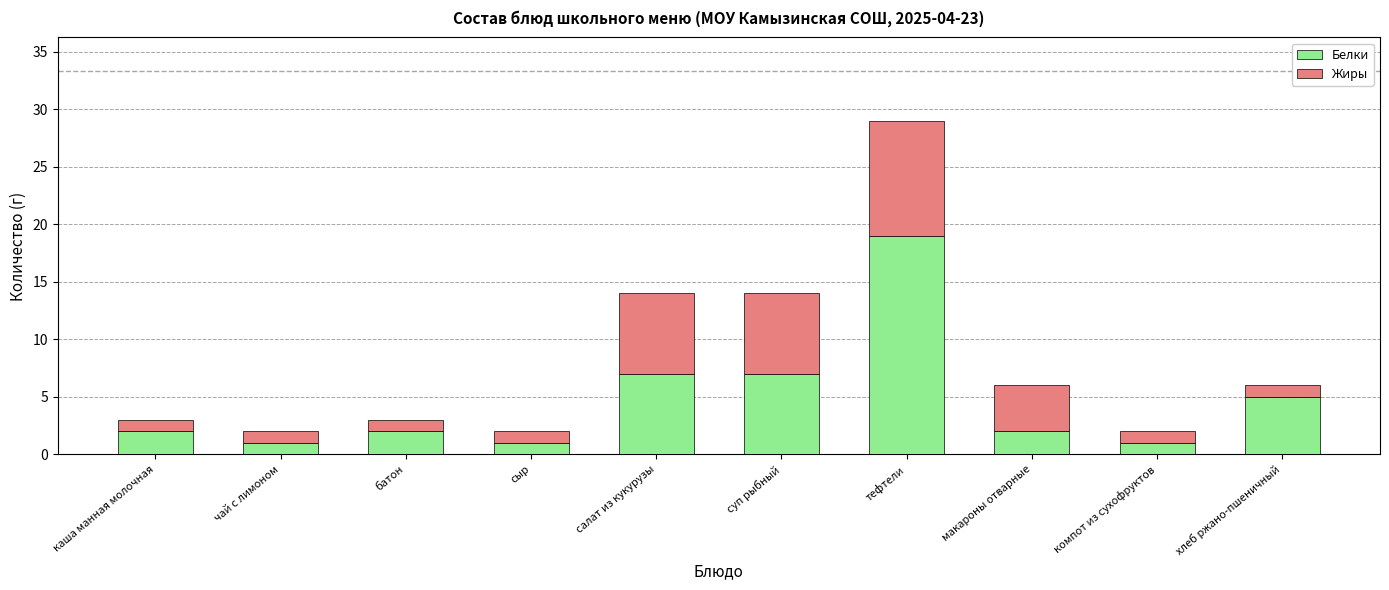

At which category is the sum across all series the highest?

тефтели